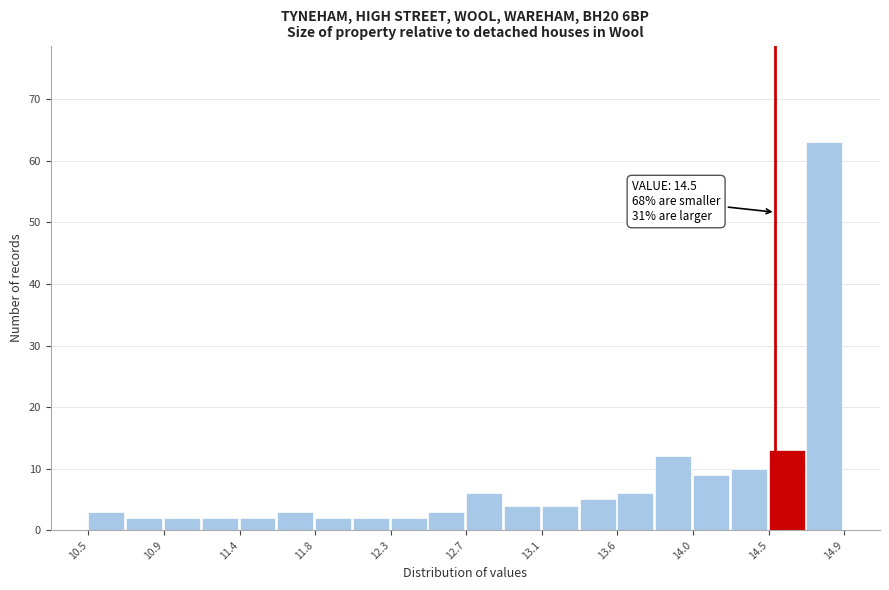

Over which range of the x-axis is the bar tallest?

14.68 to 14.90